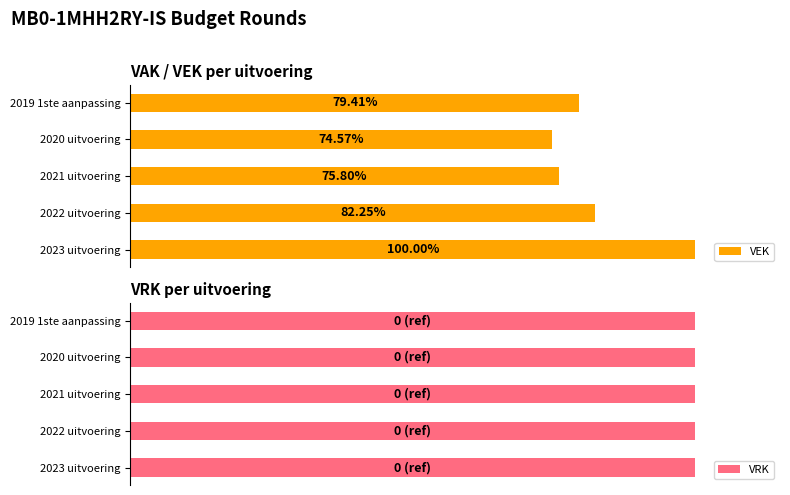

What are all the series names shown in the legend?

VEK, VRK